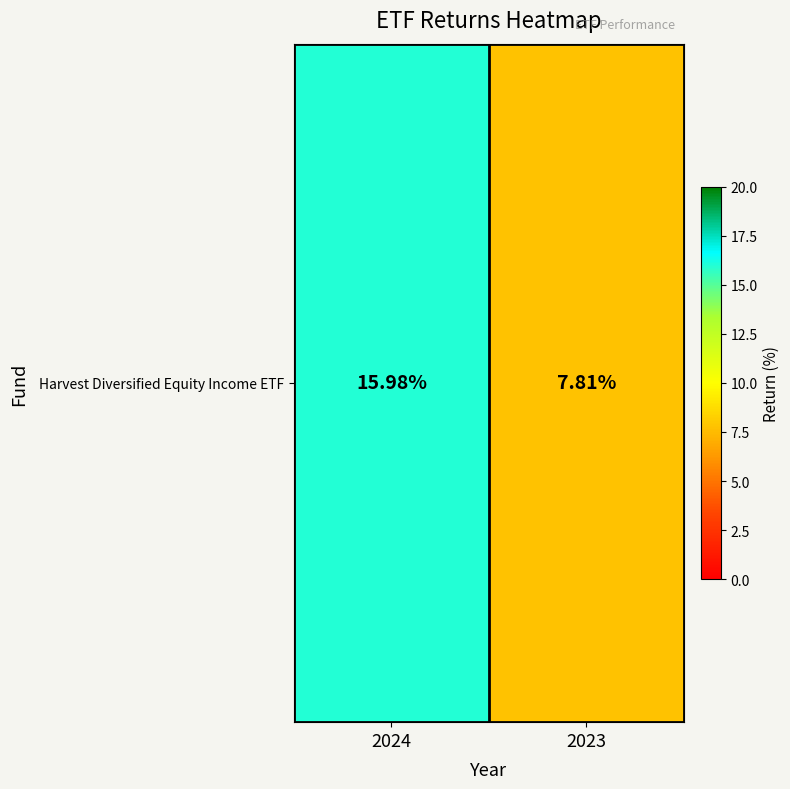

Reading right to left, extract all data points from this chart.

7.8	16.0